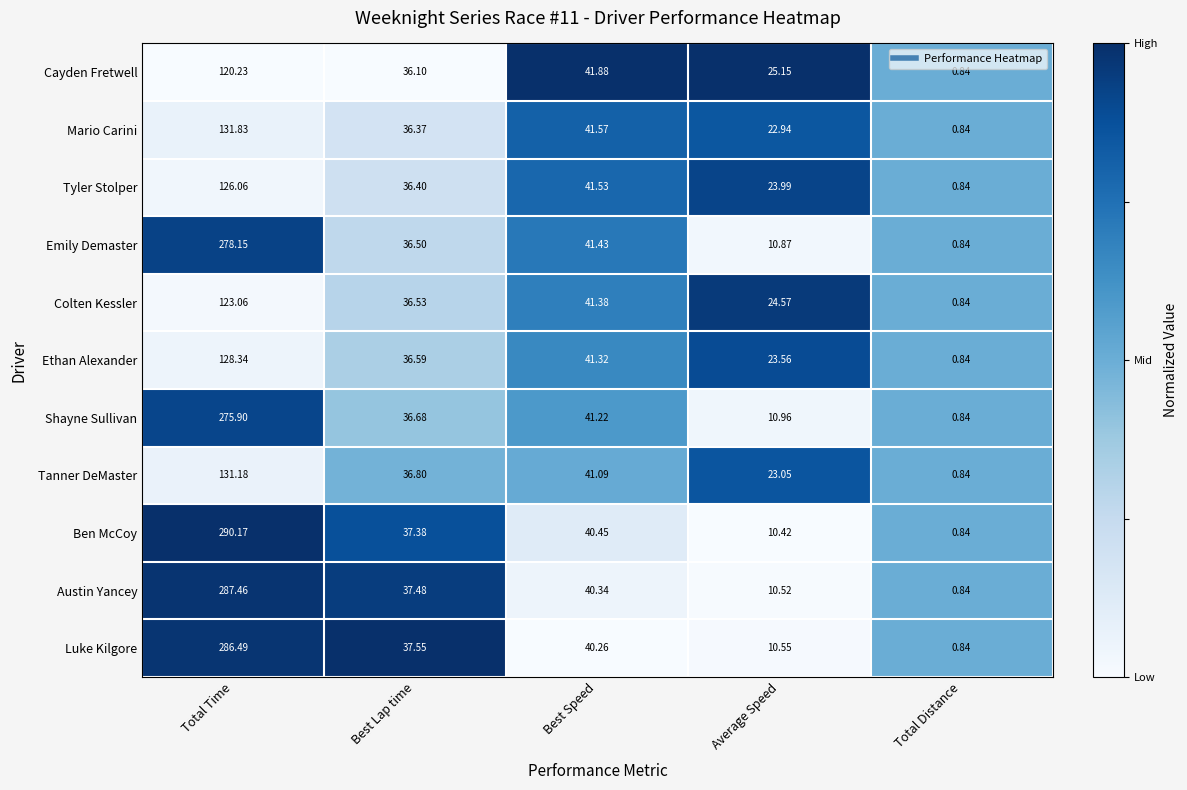

What is the total value across all series at Best Speed?

452.5